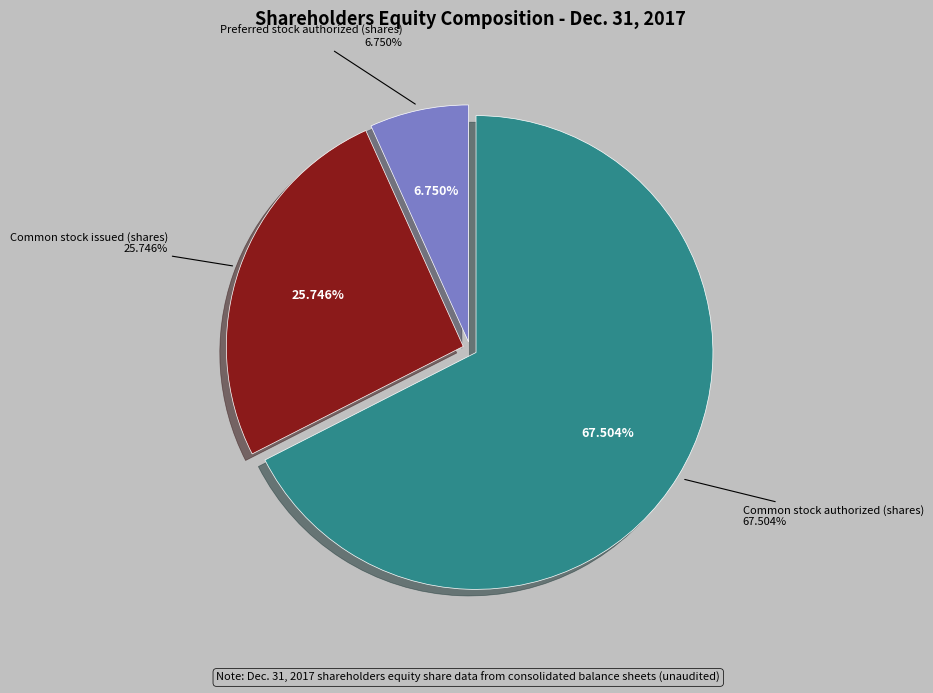

Which category has the biggest portion of the pie?

Common stock authorized (shares)